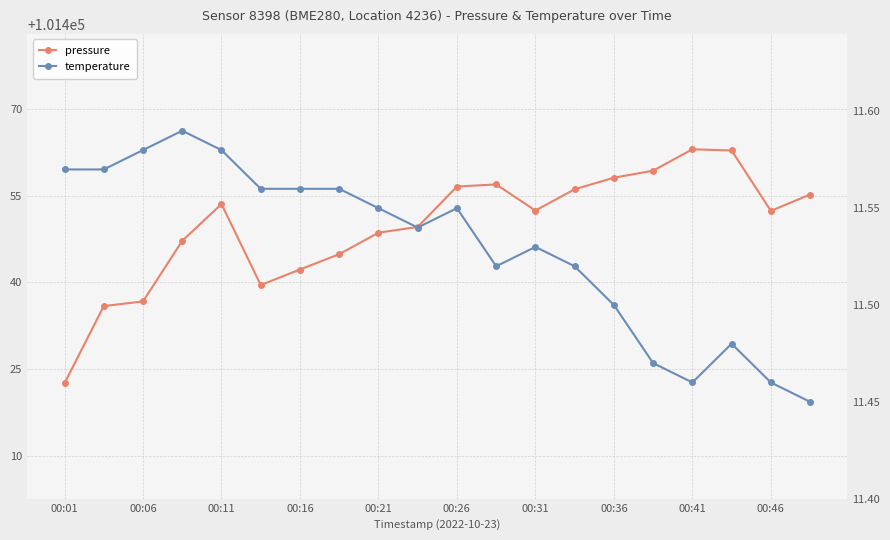

How many categories are shown in the chart?

20